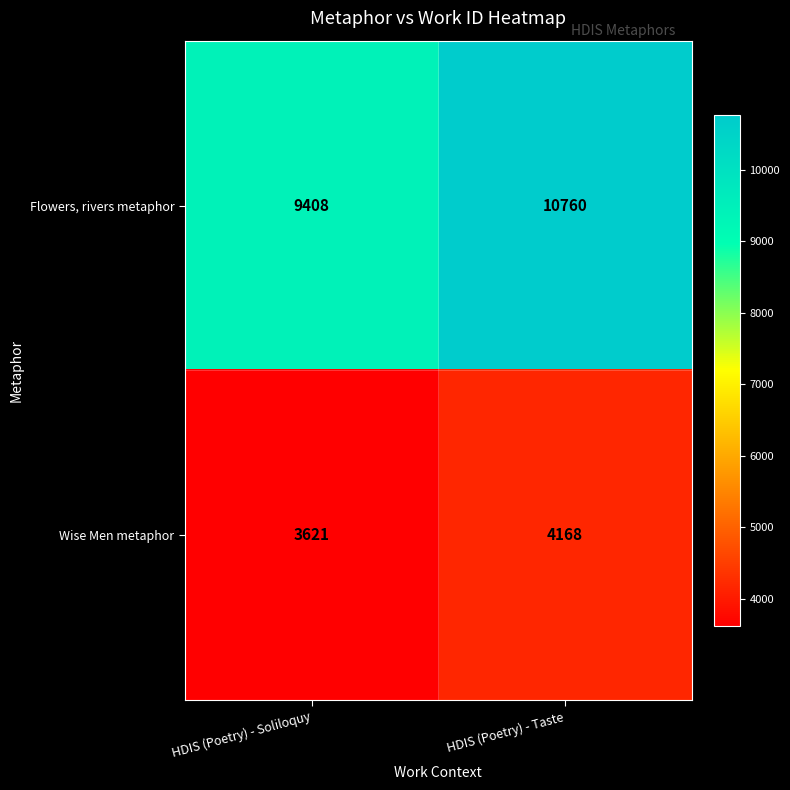

Where is Flowers, rivers metaphor nearest to the value 10084?

HDIS (Poetry) - Soliloquy